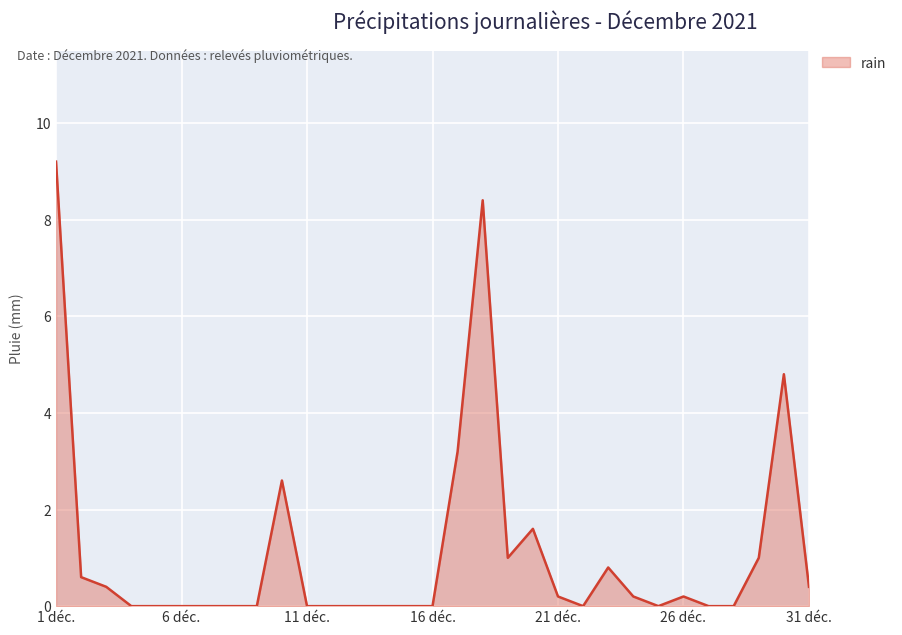

Does the chart have visible grid lines?

Yes